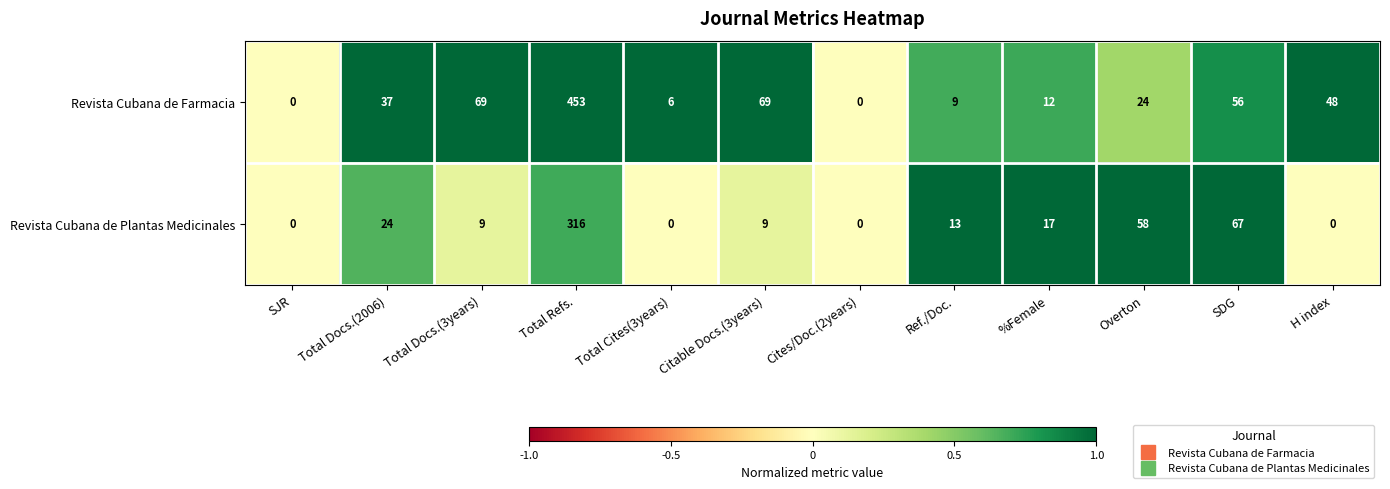

Which category has the highest value in the Revista Cubana de Plantas Medicinales series?

Total Refs.